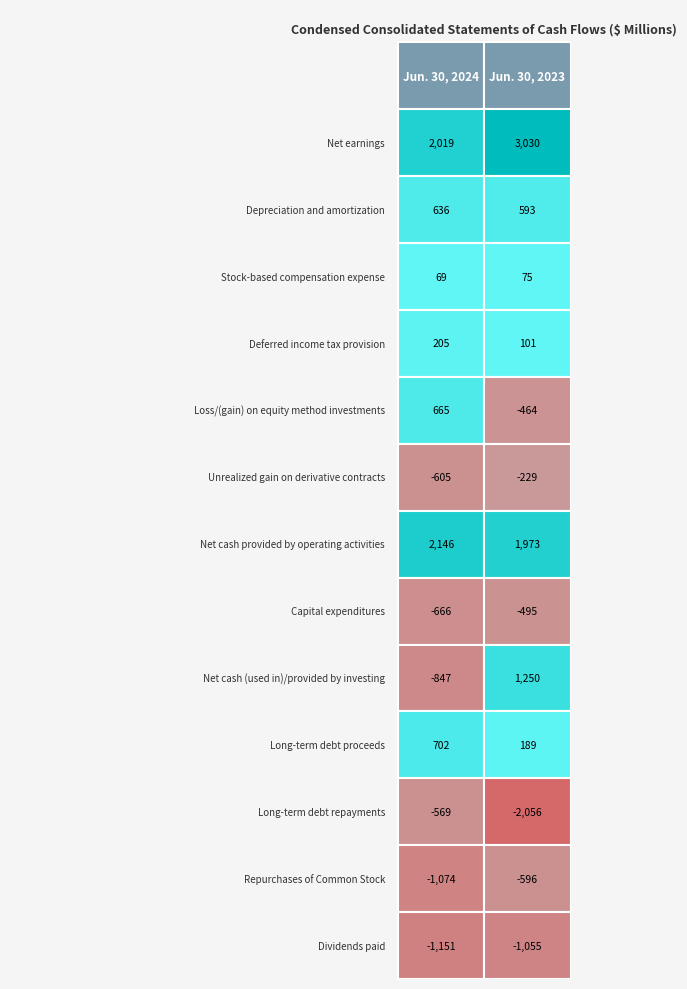

Which has a higher value, Jun. 30, 2023 or Jun. 30, 2024?

Jun. 30, 2023